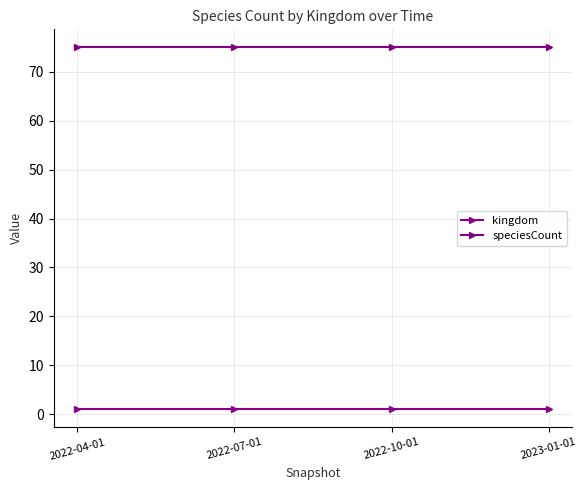

How many lines are shown in the chart?

2